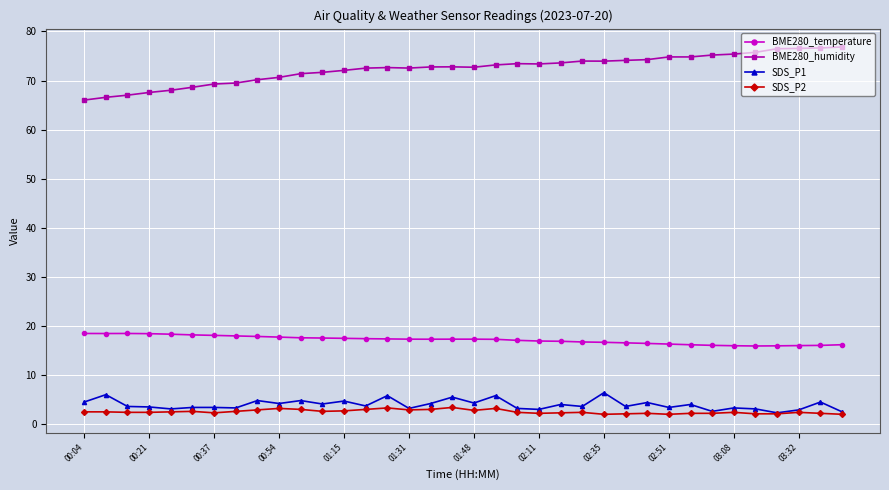

At how many categories does at least one series exceed 20?

36